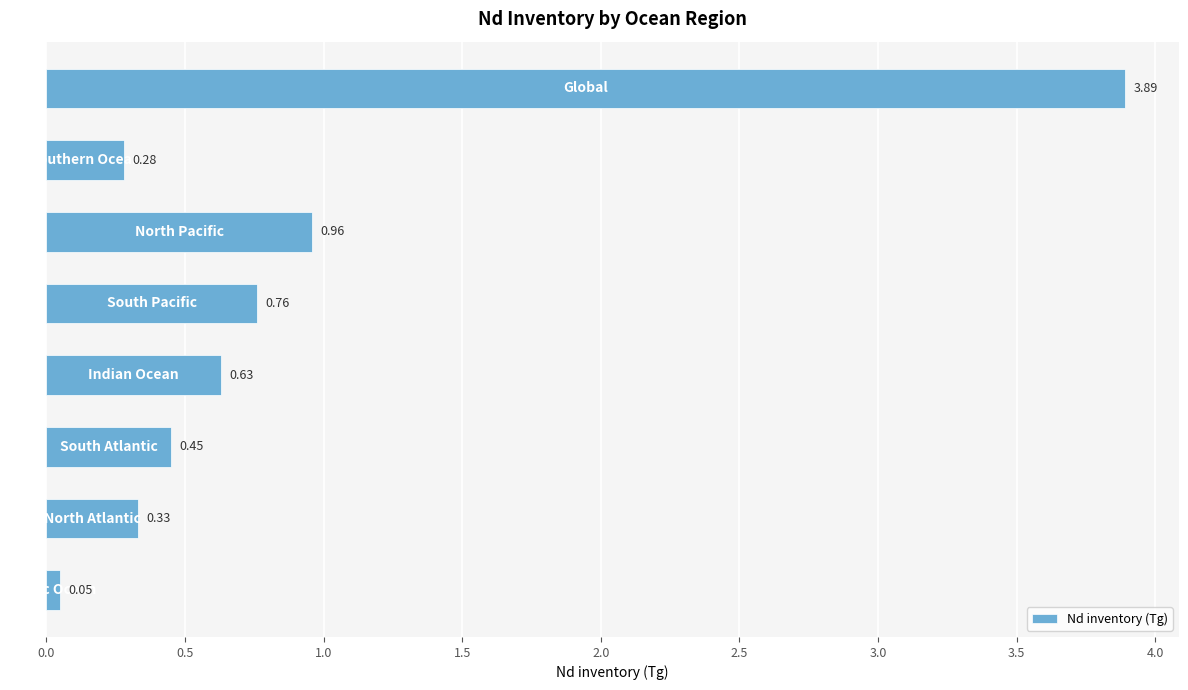

What is the difference between the second highest and second lowest values?

0.7